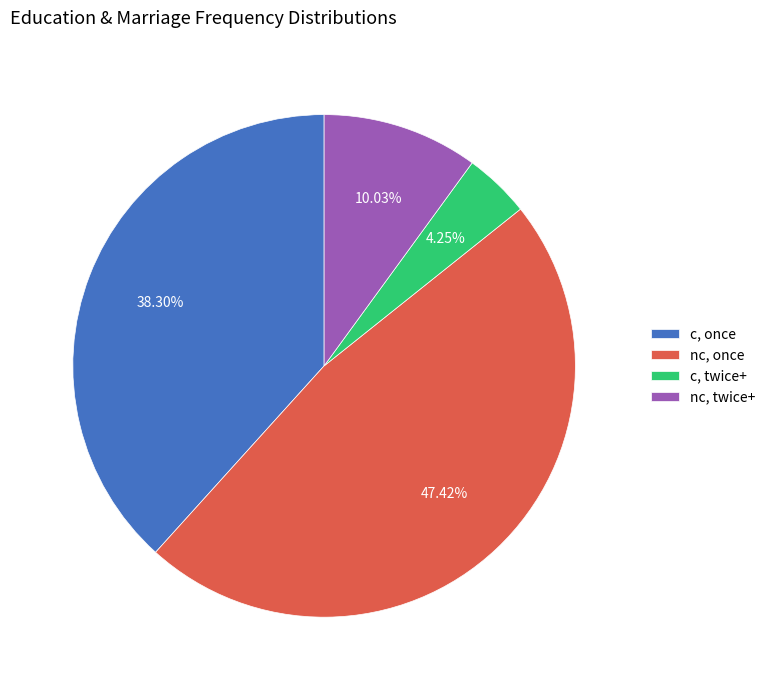

True or false: c, twice+ accounts for 13% of the total.

False